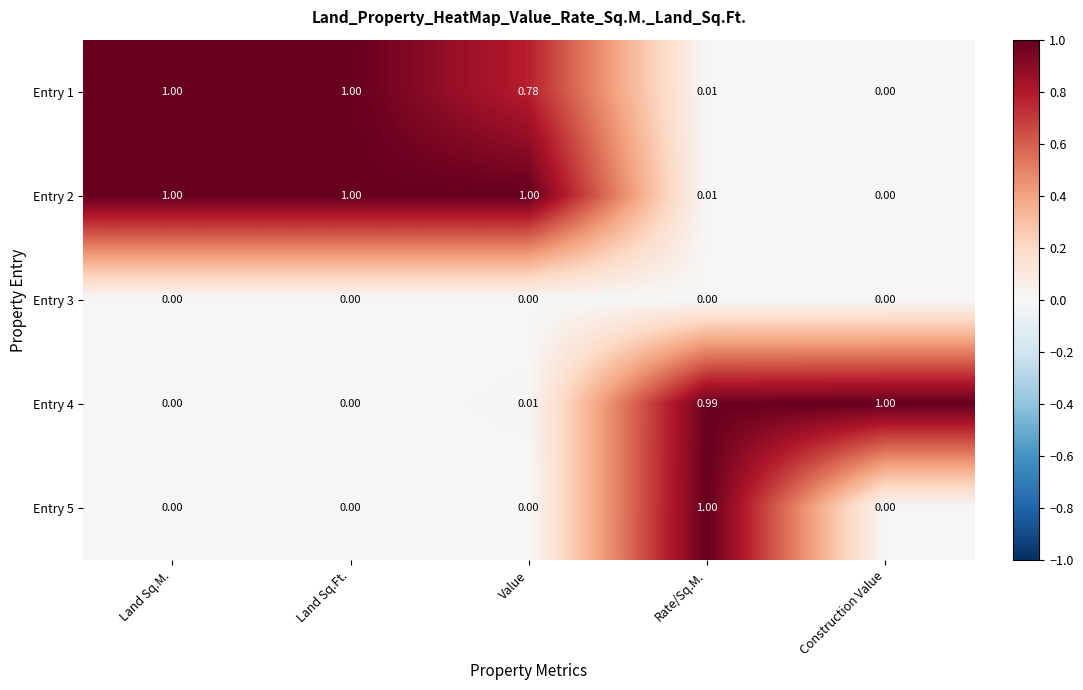

At which category is the sum across all series the highest?

Rate/Sq.M.